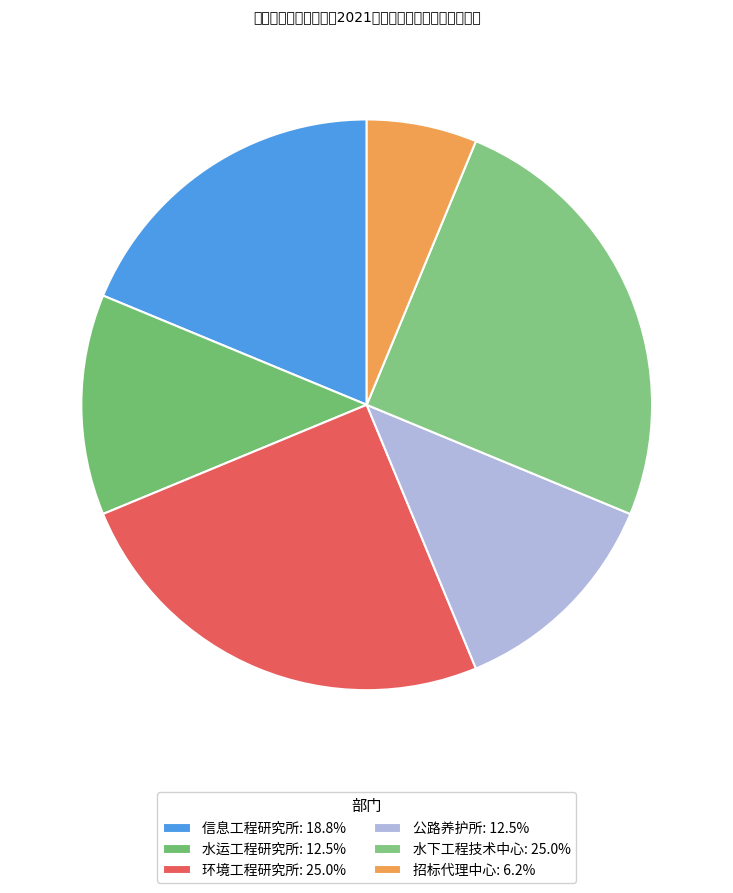

Is there a majority slice in this chart?

No